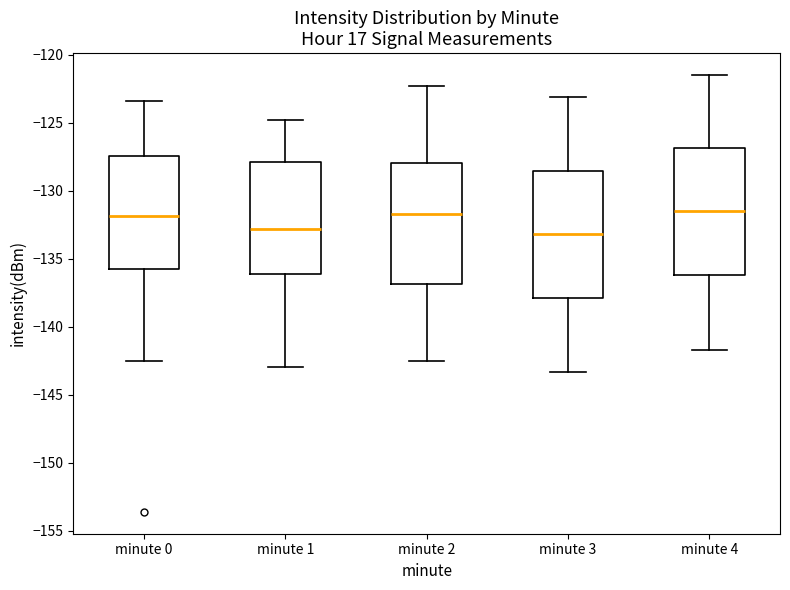

Reading left to right, transcribe this box plot: for each box, give where its median line is, the range the box spans, and where its two whiskers end, as read against the y-axis. The values are not printed on the chart, so give them approximately, as read against the axis.

minute 0: median -132.0, box -135.5 to -127.5, whiskers -142.5 to -123.5
minute 1: median -133.0, box -136.0 to -128.0, whiskers -143.0 to -125.0
minute 2: median -131.5, box -137.0 to -128.0, whiskers -142.5 to -122.5
minute 3: median -133.0, box -138.0 to -128.5, whiskers -143.5 to -123.0
minute 4: median -131.5, box -136.0 to -127.0, whiskers -141.5 to -121.5